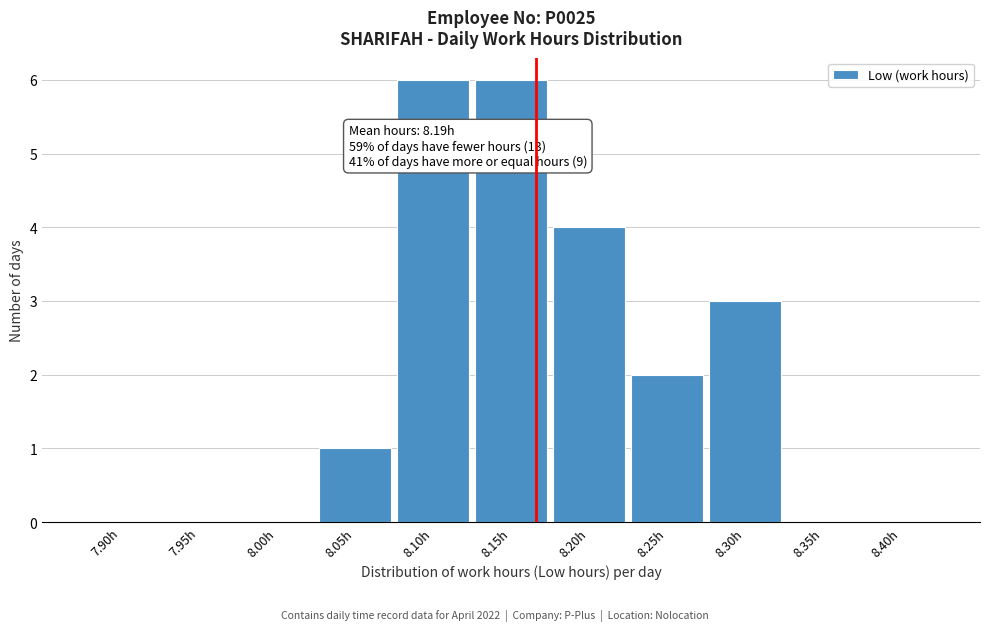

Reading left to right, what are all the values shown in this chart?

7.90h=0	7.95h=0	8.00h=0	8.05h=1	8.10h=6	8.15h=6	8.20h=4	8.25h=2	8.30h=3	8.35h=0	8.40h=0